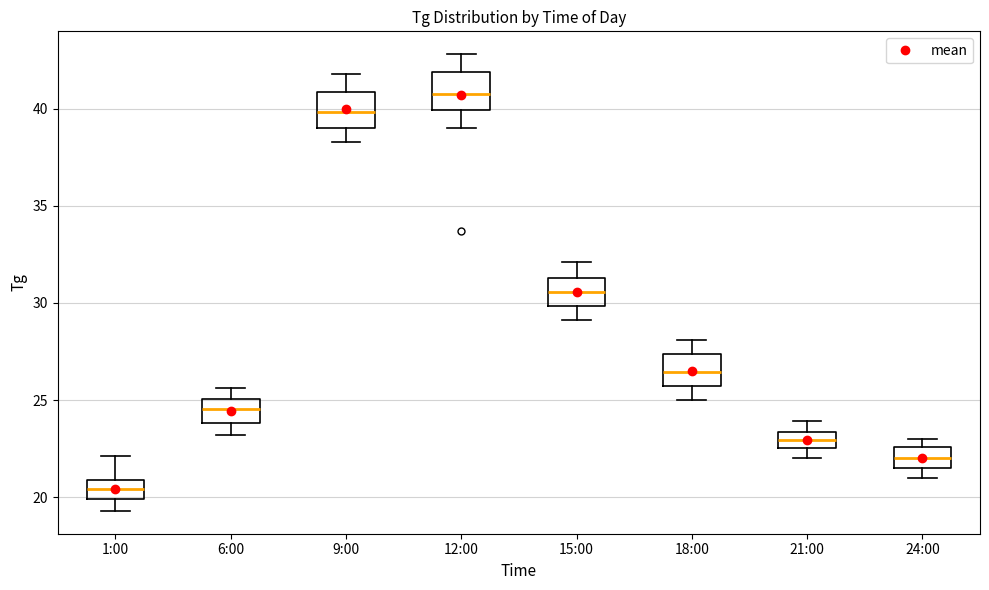

Which box has the highest median line?

12:00